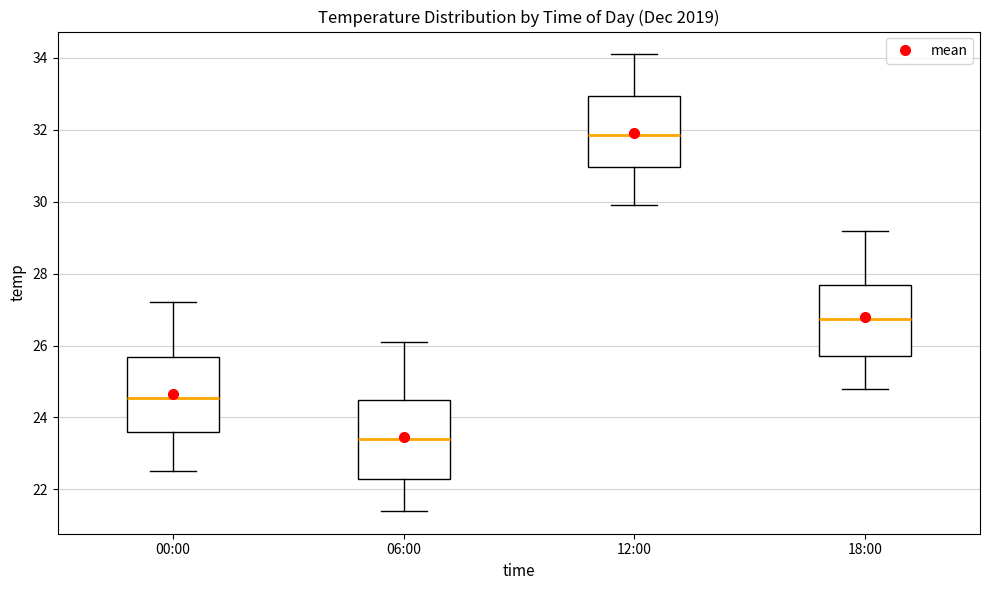

Which box's median line is the lowest?

06:00